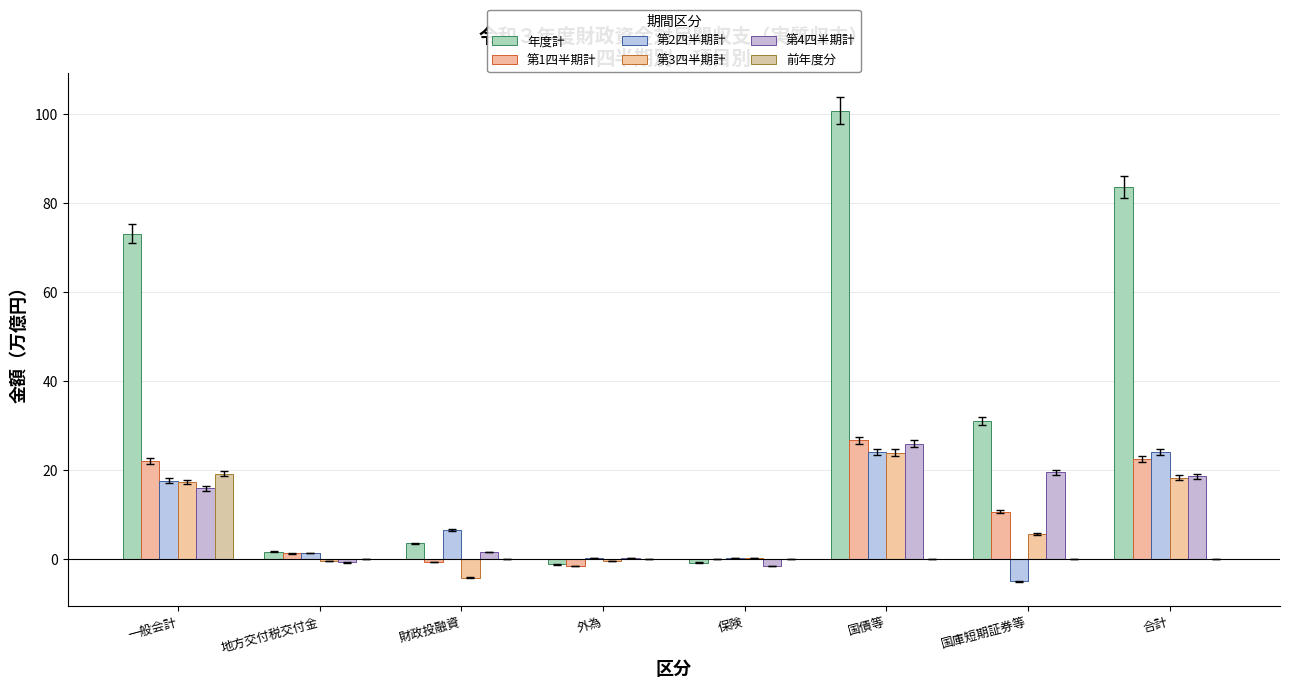

What is the average value of the 第2四半期計 series?

8.7